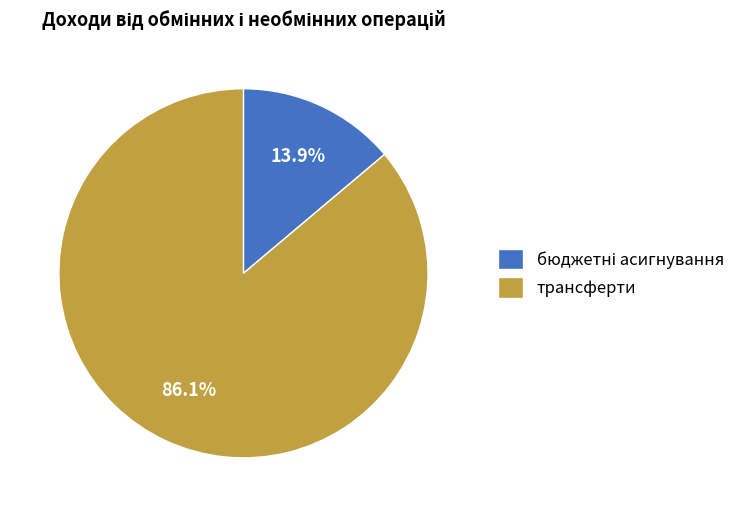

Which category has the biggest portion of the pie?

трансферти